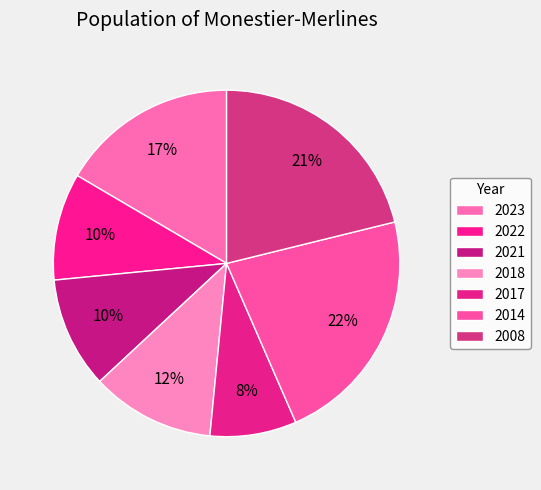

How many segments does this pie chart have?

7